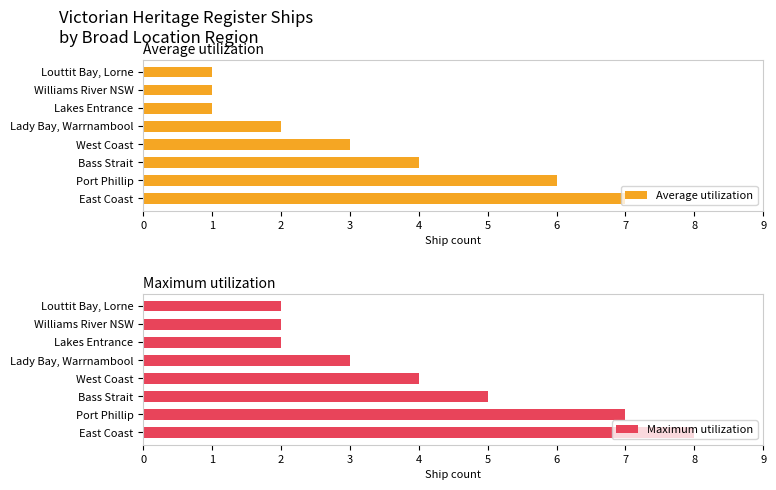

What is the difference between the maximum and minimum values in the Average utilization series?

6